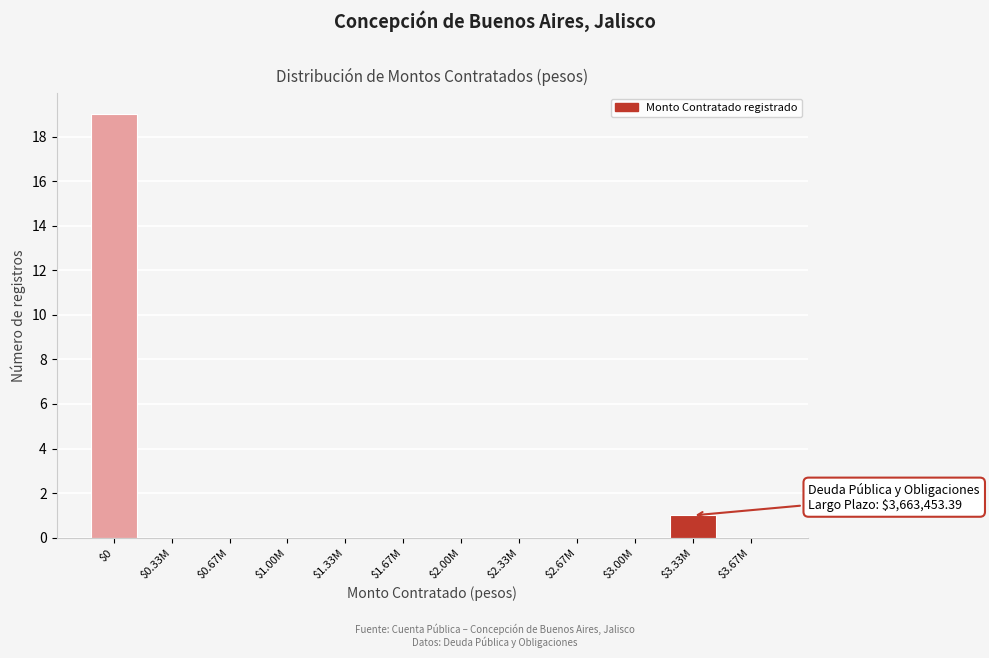

What is the maximum value shown in the chart?

19